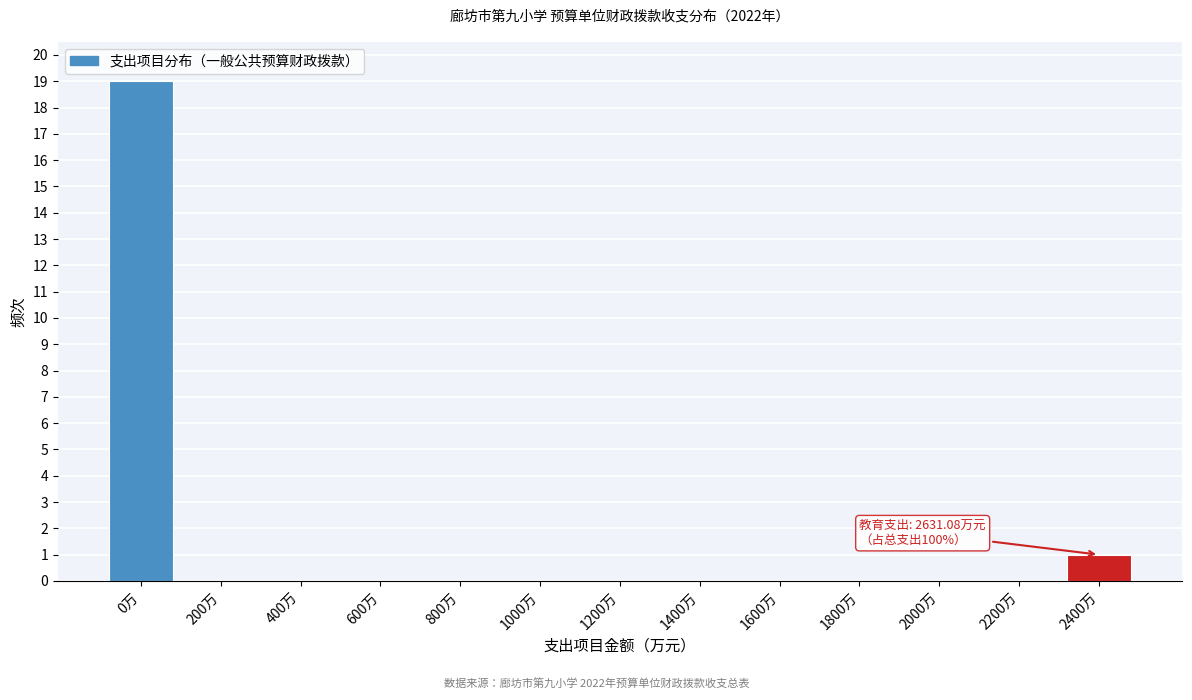

Reading left to right, list all the values displayed in this chart.

0万=19	200万=0	400万=0	600万=0	800万=0	1000万=0	1200万=0	1400万=0	1600万=0	1800万=0	2000万=0	2200万=0	2400万=1